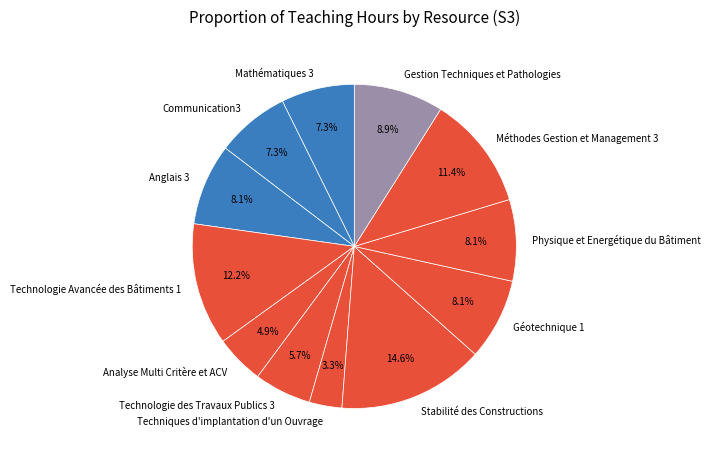

To the nearest percent, what is the combined percentage of Géotechnique 1 and Physique et Energétique du Bâtiment?

16%